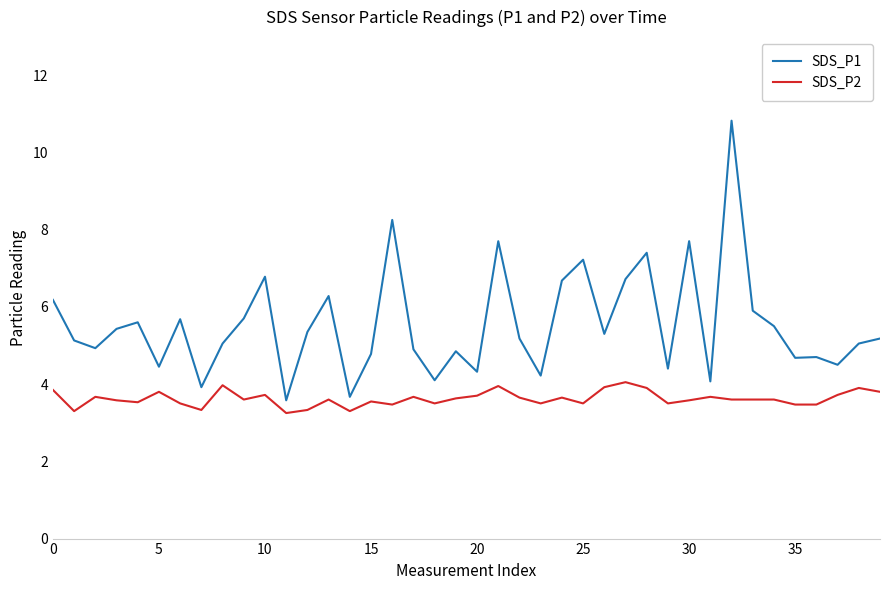

True or false: SDS_P2 and SDS_P1 cross at least once.

False